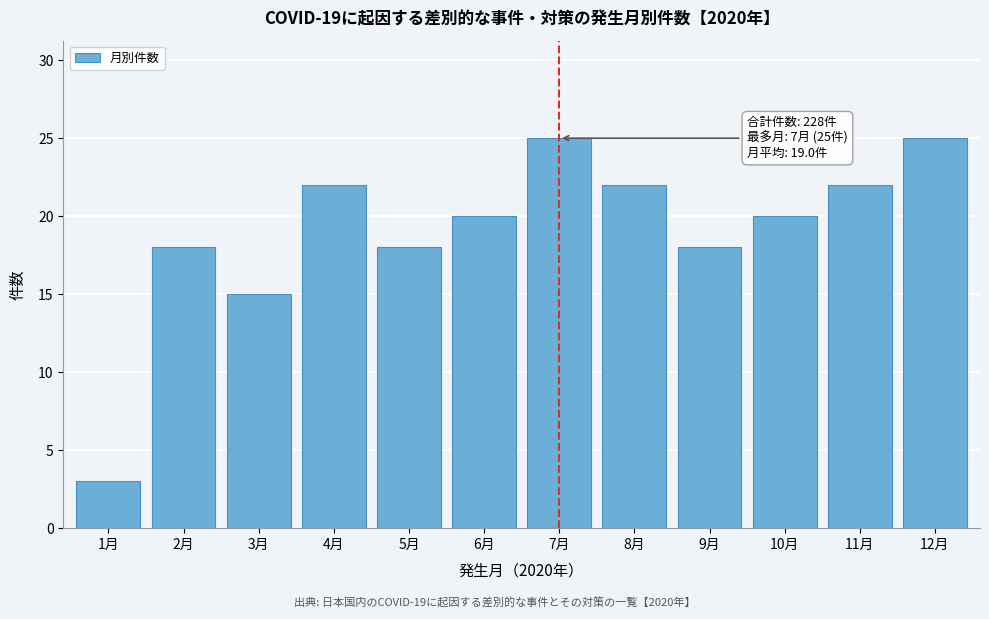

Reading left to right, extract all data points from this chart.

3	18	15	22	18	20	25	22	18	20	22	25